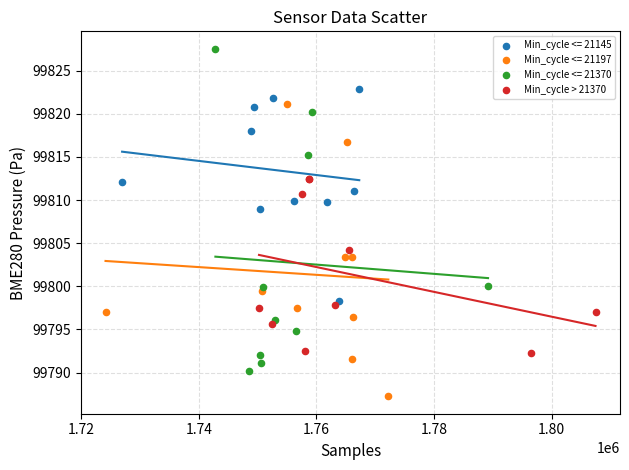

Which series contains the highest Y value?

Min_cycle <= 21370